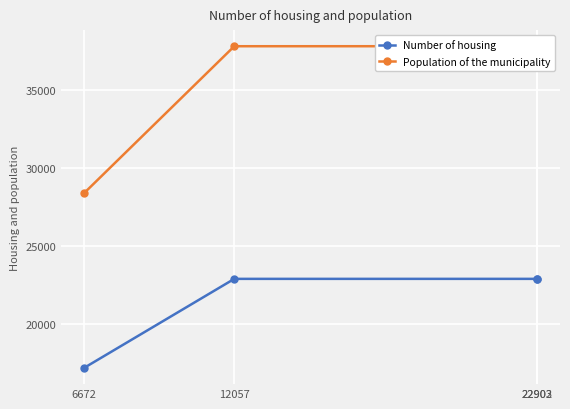

Where is Population of the municipality nearest to the value 33082?

12057